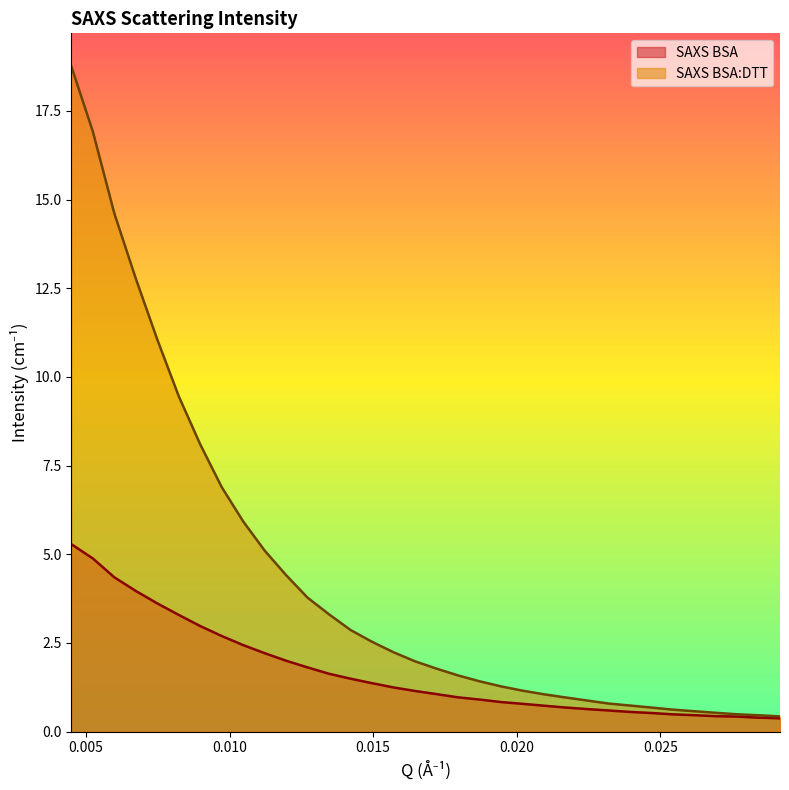

Rank the series by their average value, from lowest to highest.

SAXS BSA, SAXS BSA:DTT